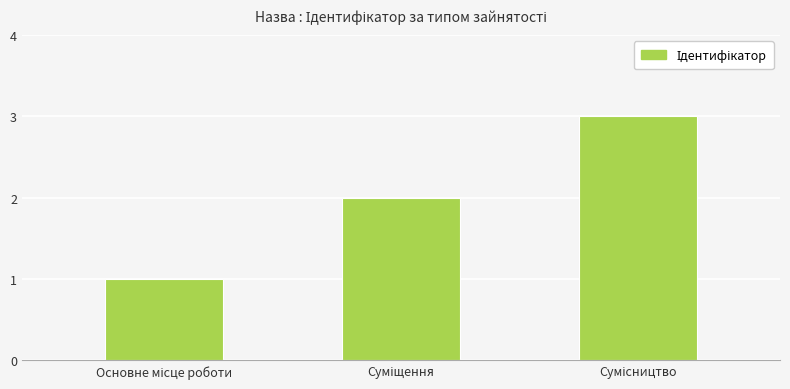

What is the greatest value displayed?

3